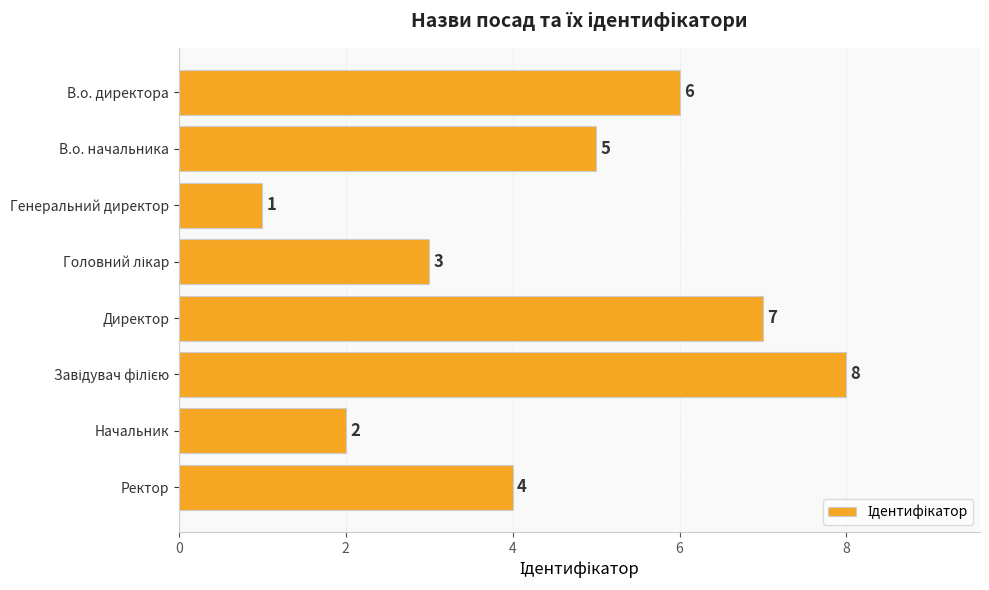

What position from the bottom is В.о. директора?

8